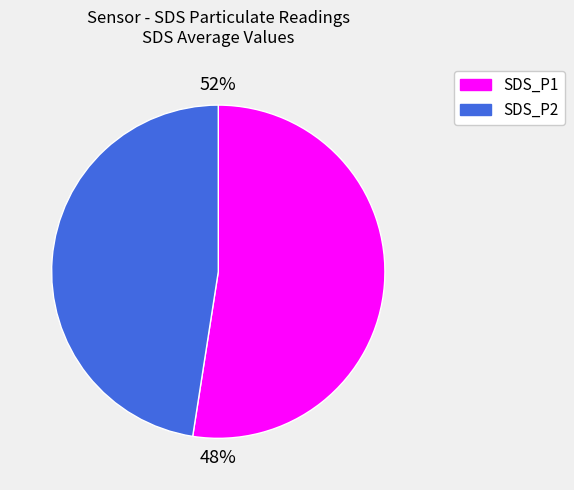

Is there a majority slice in this chart?

Yes